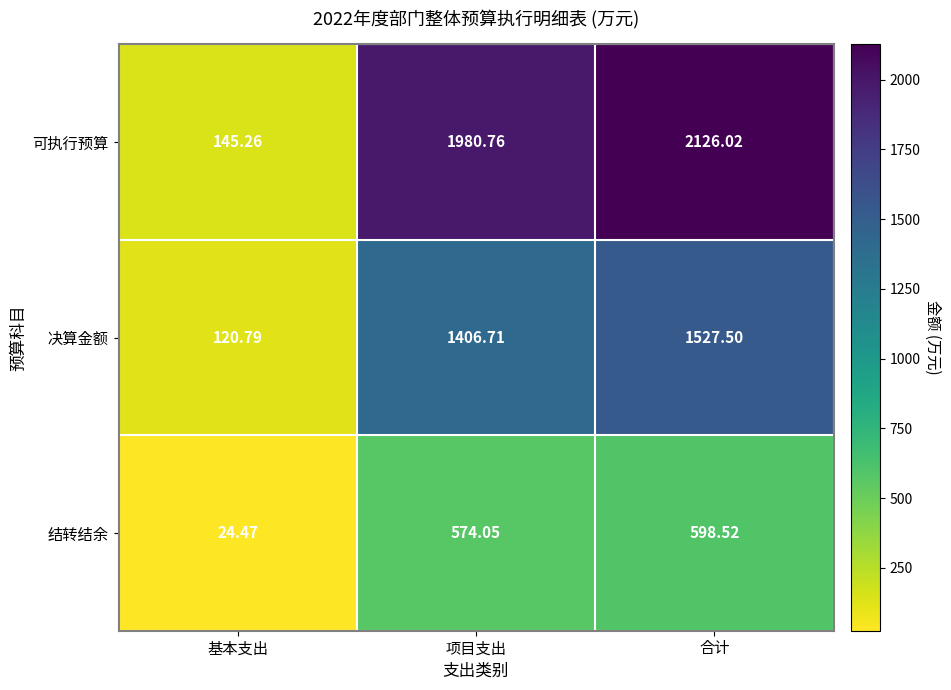

List the series in order of their peak value, highest first.

可执行预算, 决算金额, 结转结余